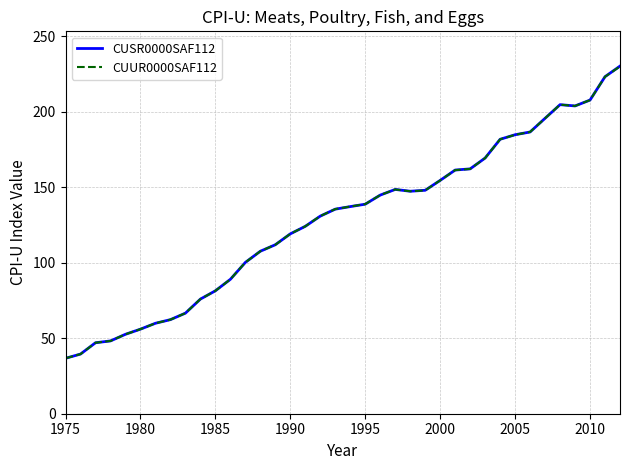

Which series ends up on top after the final intersection of CUUR0000SAF112 and CUSR0000SAF112?

CUSR0000SAF112